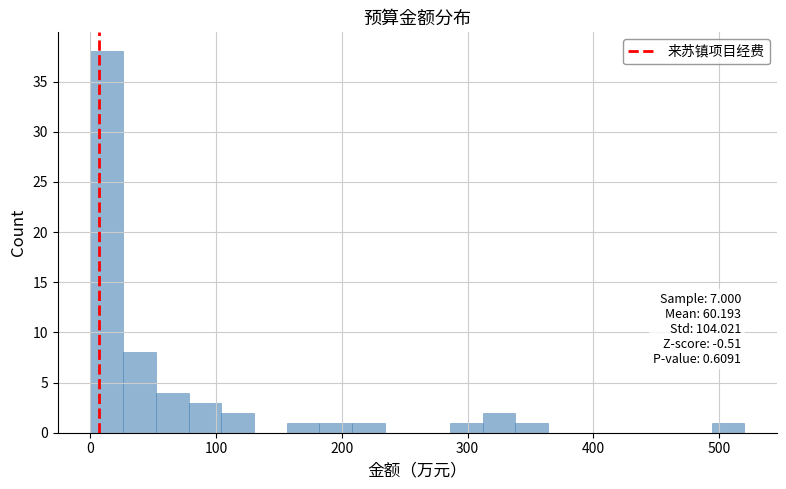

Around what value on the x-axis is the tallest bar? Give the approximate position of its centre, as read against the axis.

10